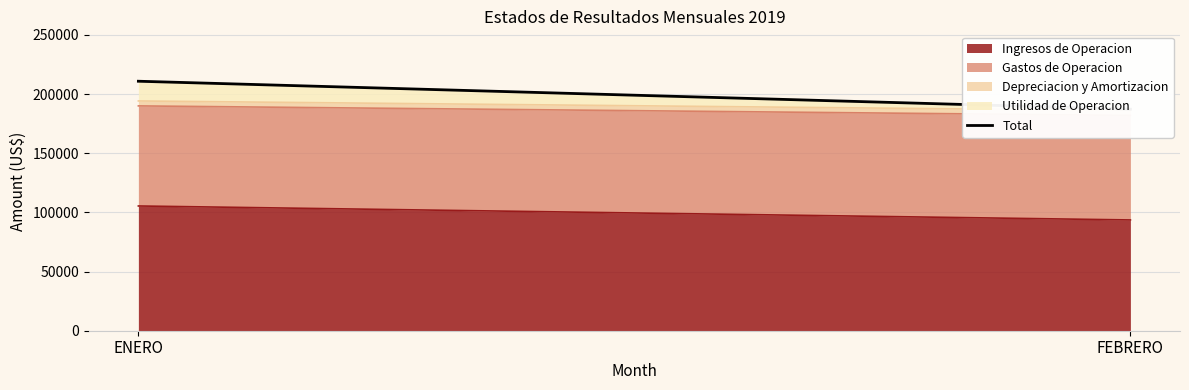

What is the difference between the values at ENERO and FEBRERO?

23618.4